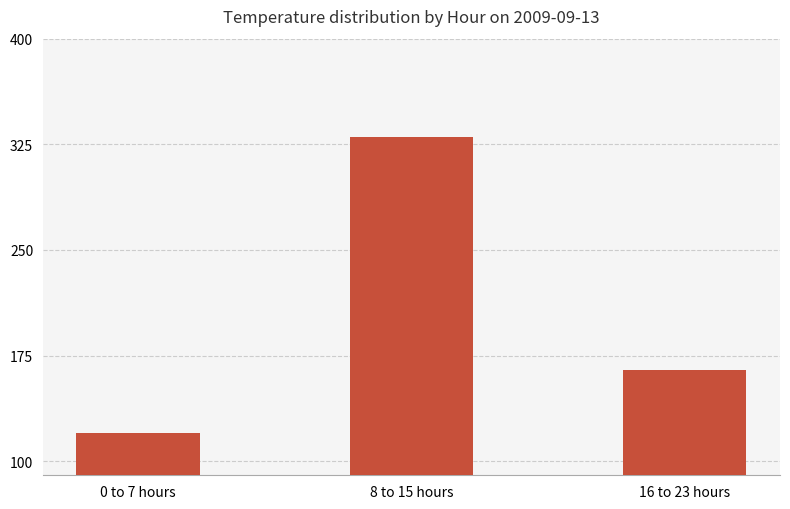

What position from the right is 16 to 23 hours?

1